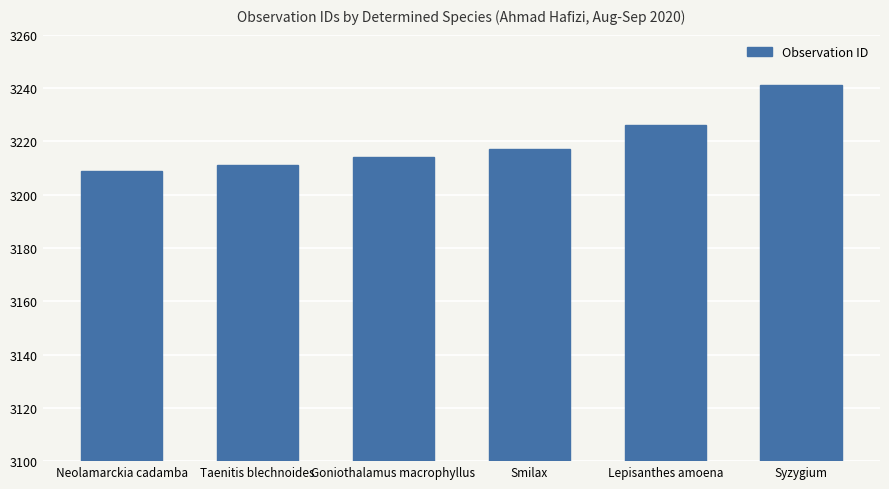

What is the label of the 4th bar from the right?

Goniothalamus macrophyllus